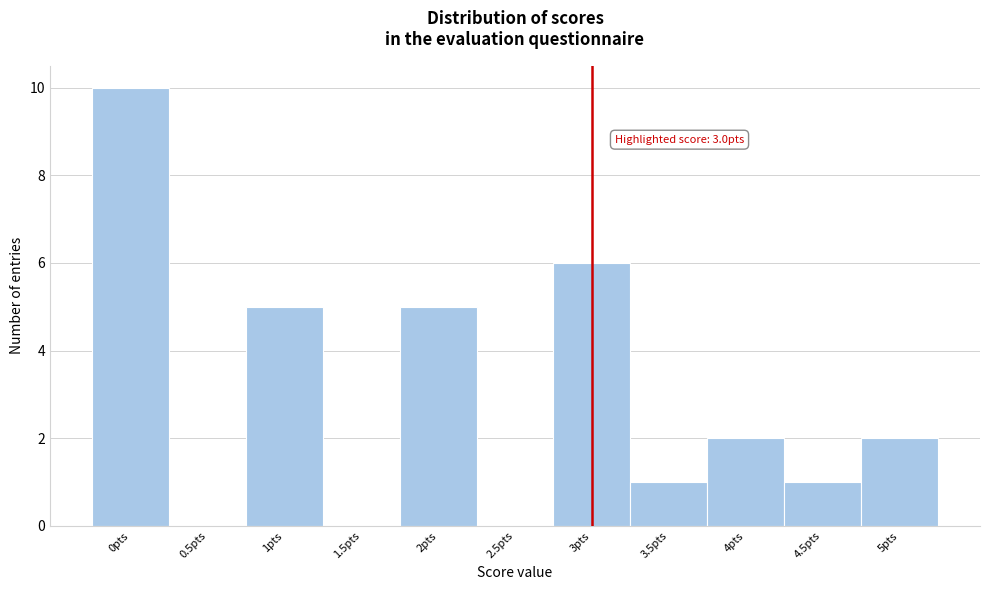

Over which range of the x-axis is the bar tallest?

-0.25 to 0.25